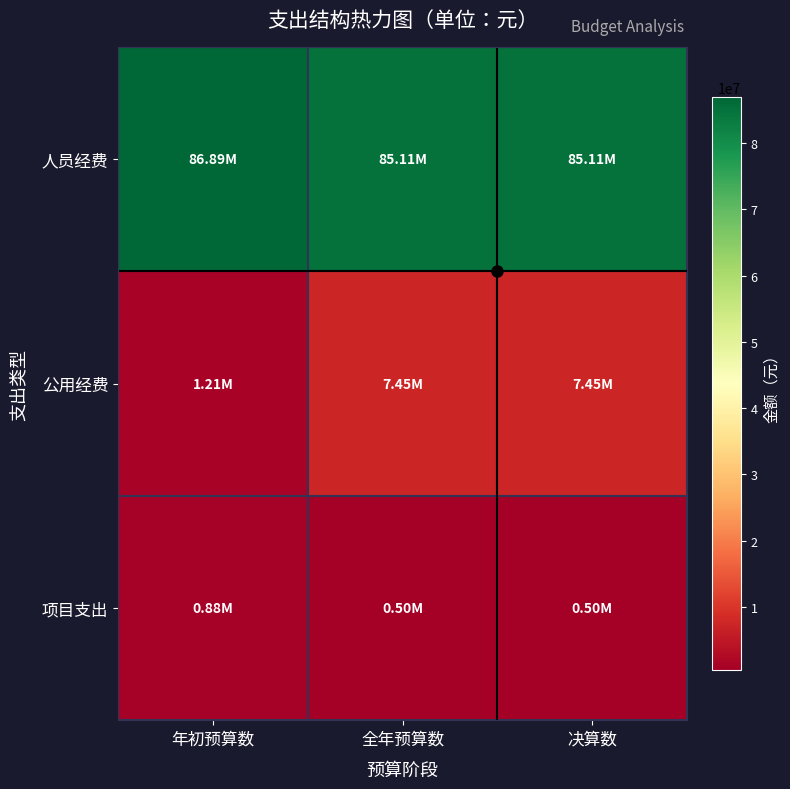

How many series are shown in this chart?

3